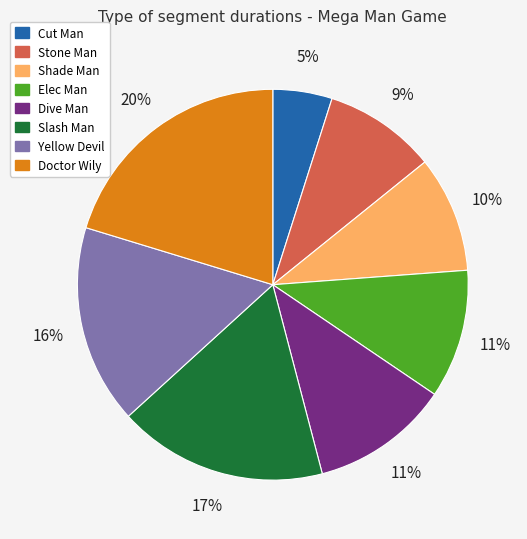

Count the number of slices in the pie.

8